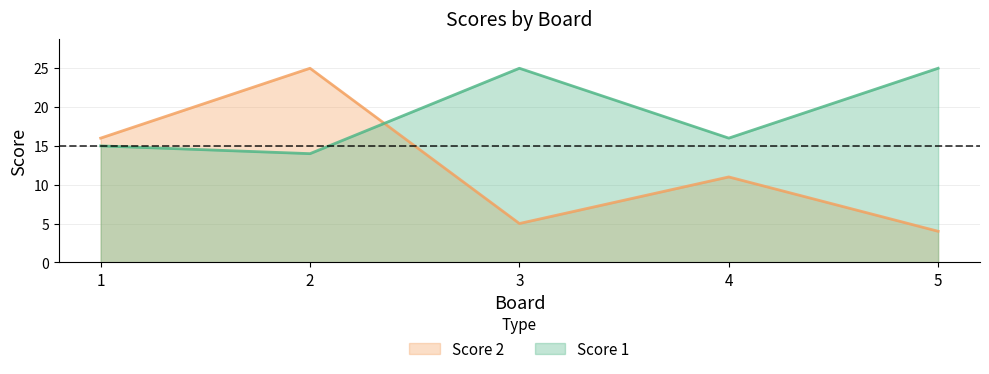

Reading left to right, transcribe all the data shown in this chart.

Score 1: 1=15	2=14	3=25	4=16	5=25
Score 2: 1=16	2=25	3=5	4=11	5=4